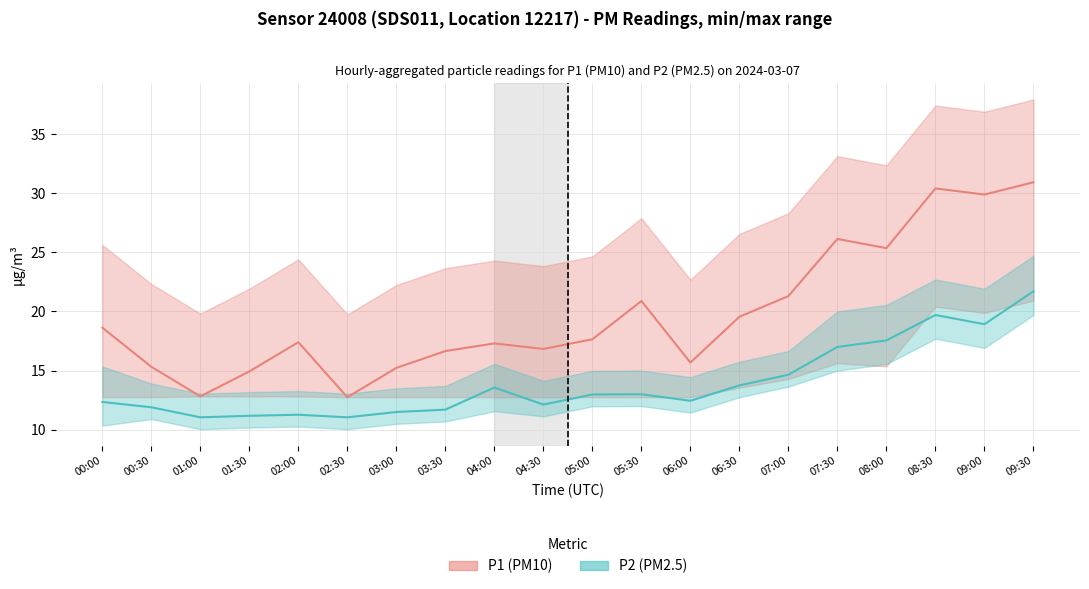

What is the label of the 6th point from the right?

07:00